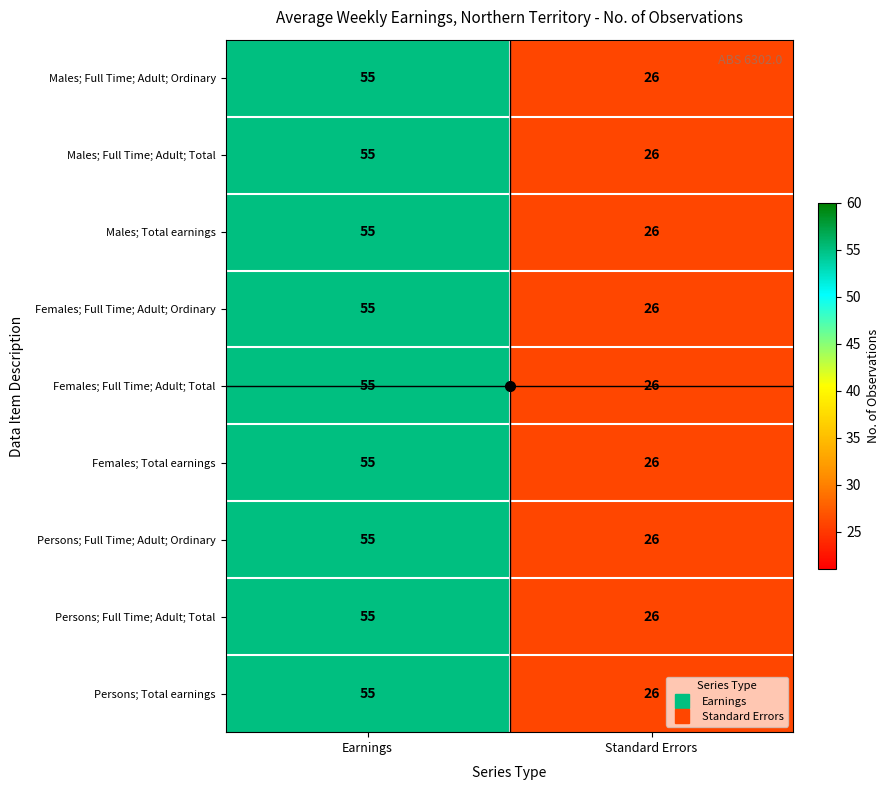

Where is Males; Full Time; Adult; Total nearest to the value 40?

Standard Errors